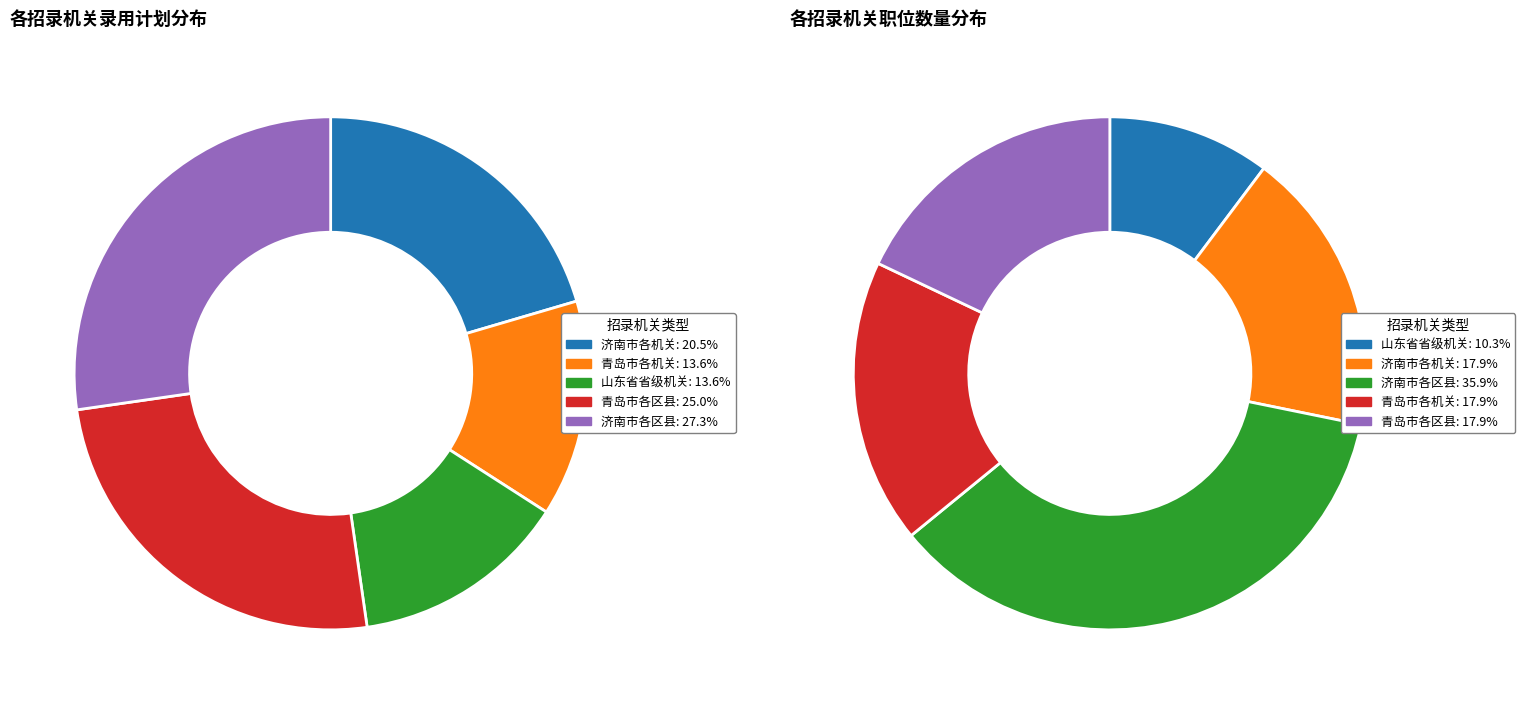

True or false: 中共济南市莱芜区委组织部 accounts for 1% of the total.

False